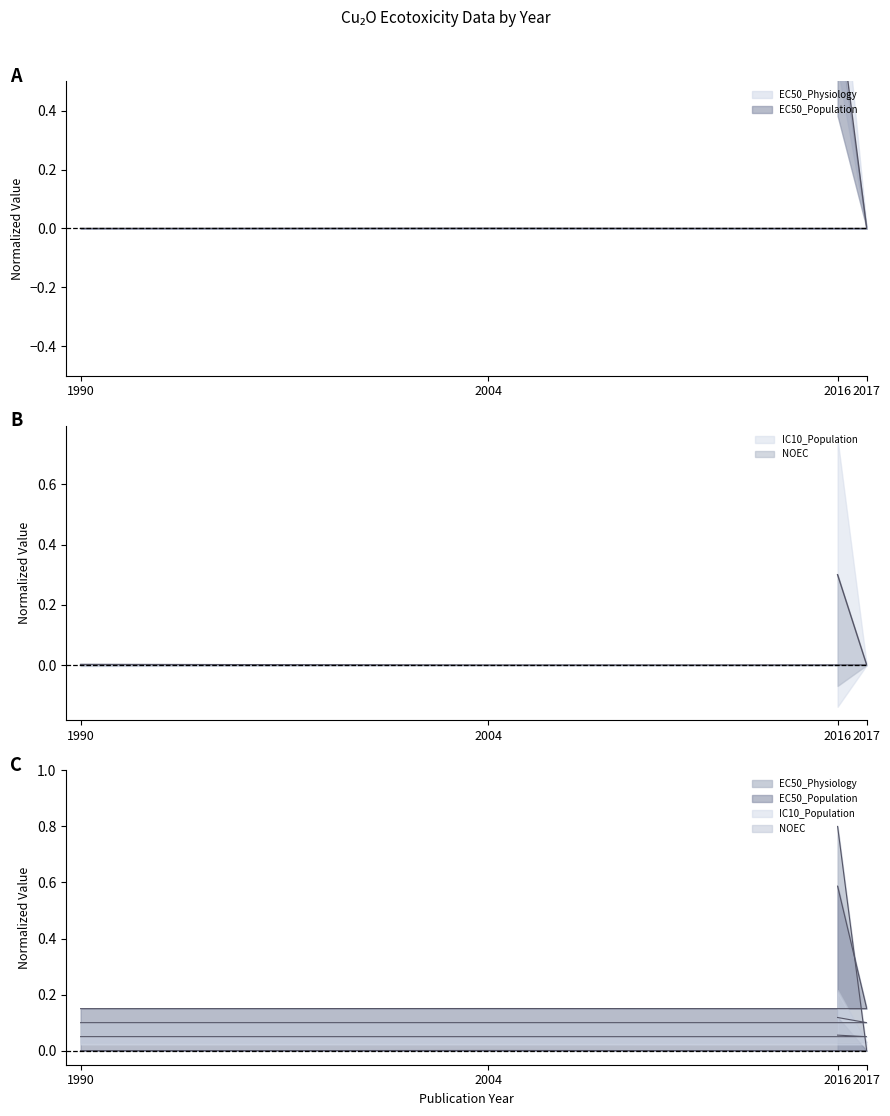

At which label is EC50_Physiology closest to 0?

2017